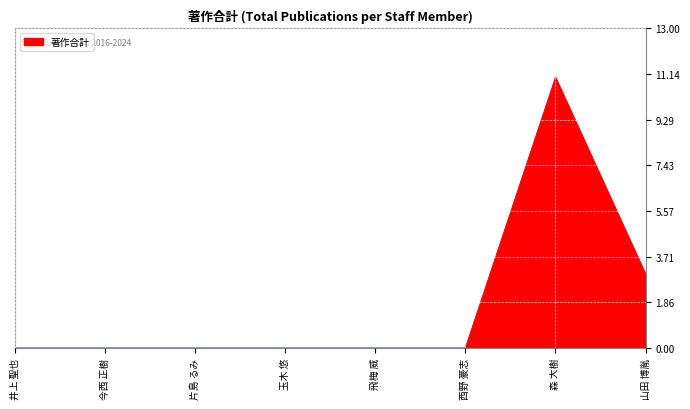

At which label is the value closest to 5?

山田 博胤